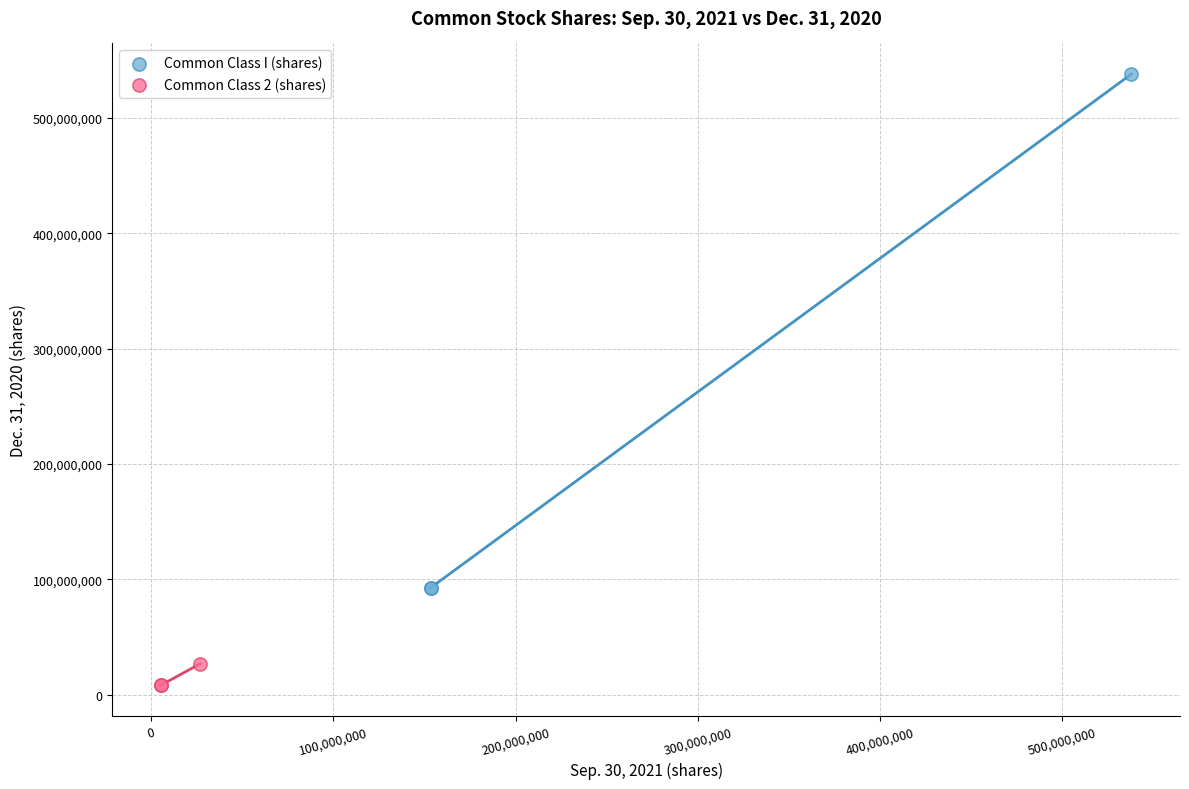

Which series reaches the minimum Y coordinate?

Common Class 2 (shares)